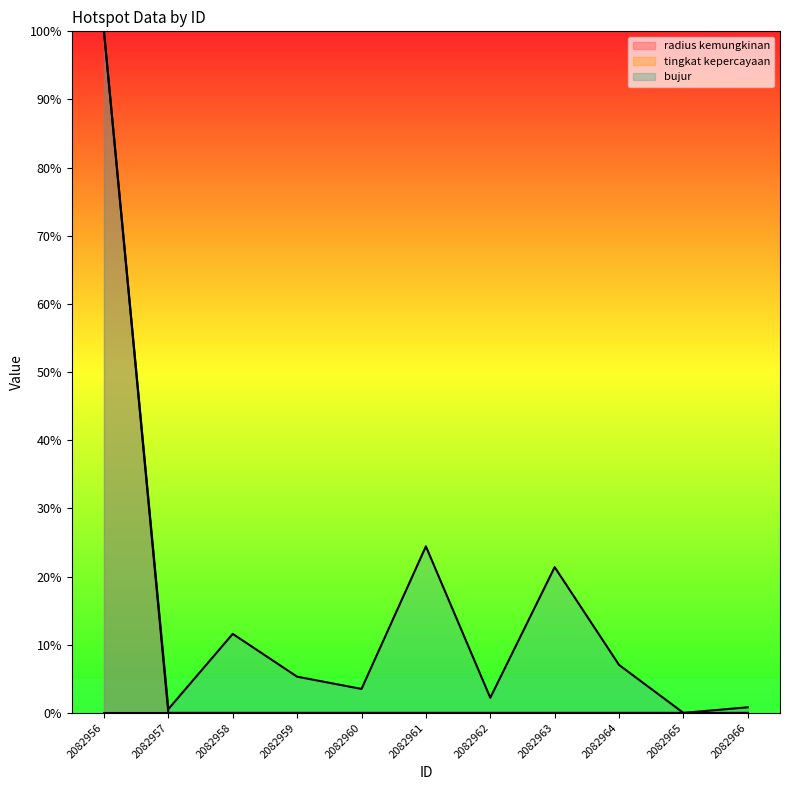

What is the difference between the bujur values at 2082960 and 2082966?

2.7